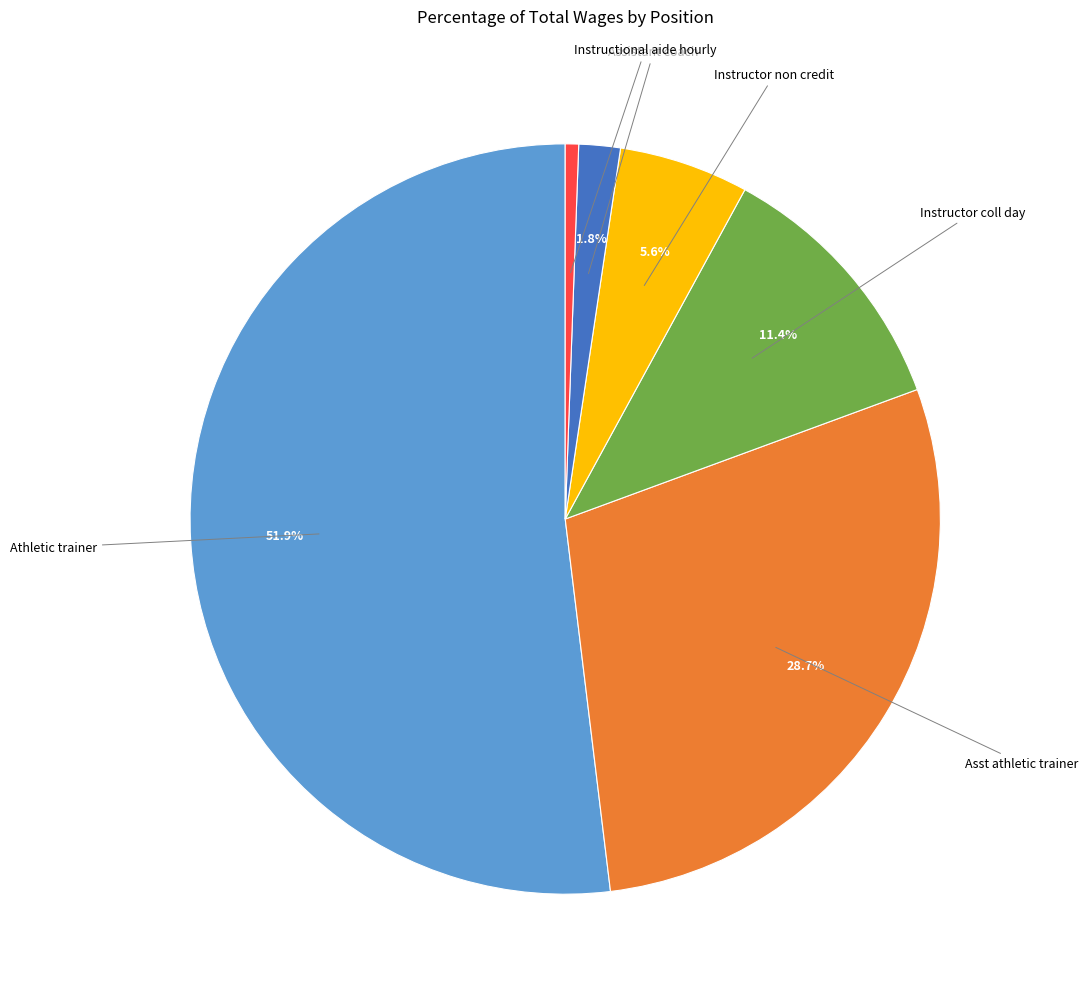

Which category accounts for the majority?

Athletic trainer